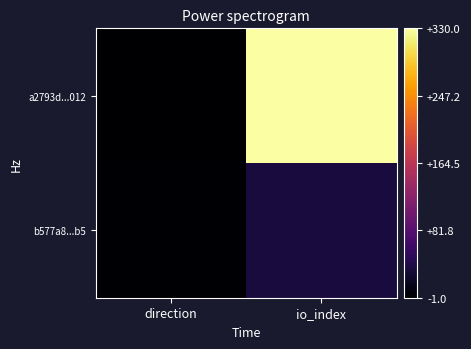

At io_index, list the series in order from largest to smallest.

a2793d...012, b577a8...b5